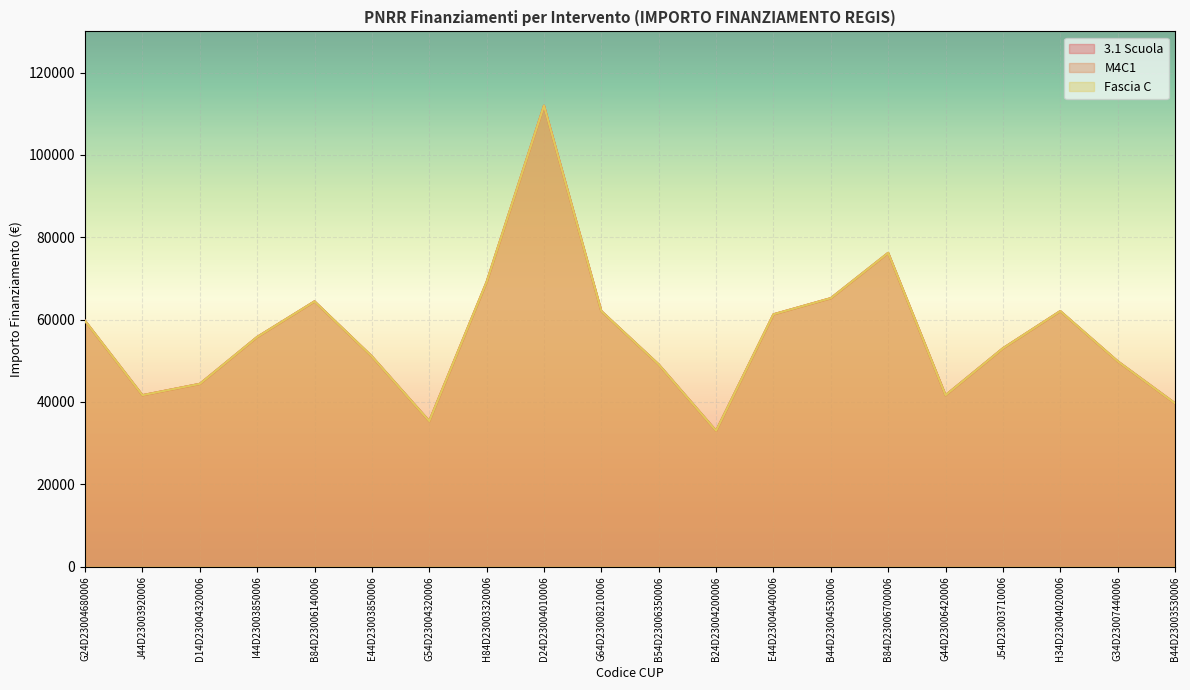

Which series has the largest total across all categories?

3.1 Scuola